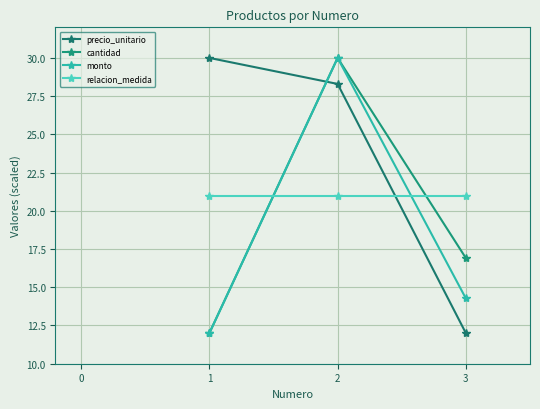

Reading left to right, extract all data points from this chart.

precio_unitario: 30.0	28.3	12.0
cantidad: 12.0	30.0	16.9
monto: 12.0	30.0	14.3
relacion_medida: 21.0	21.0	21.0